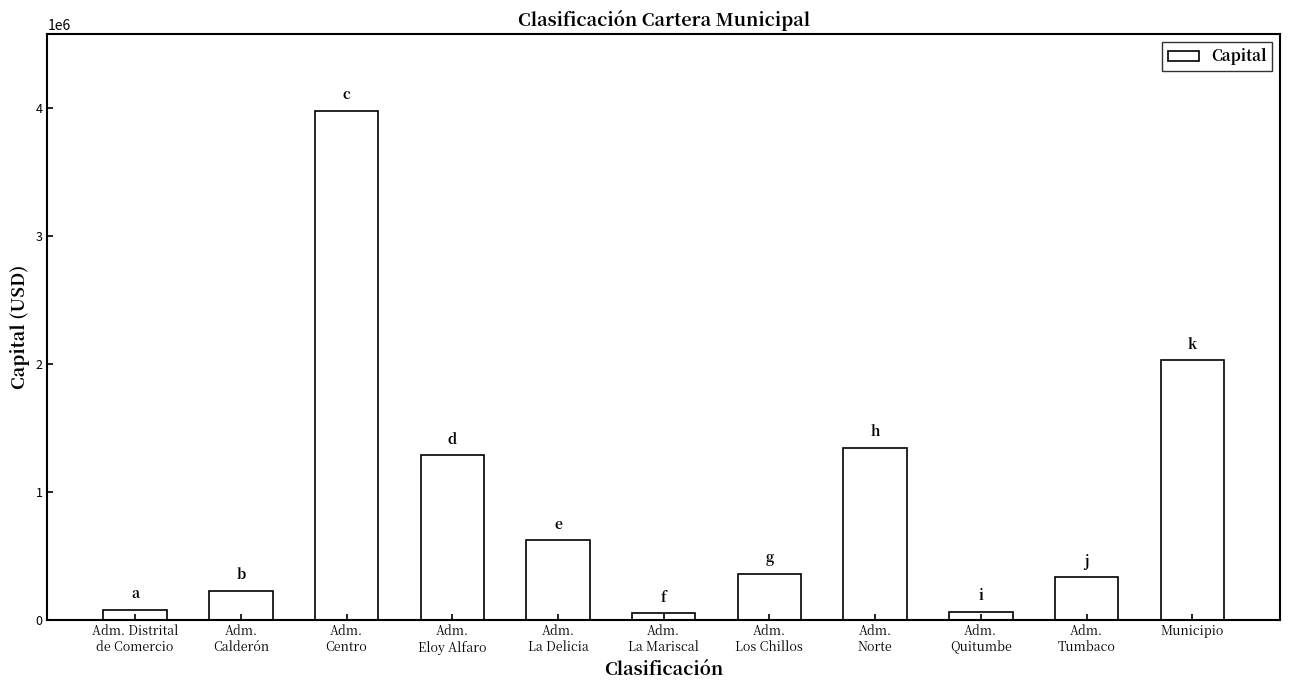

Approximately how many times larger is the value at Adm.
Centro compared to Municipio?

2.0